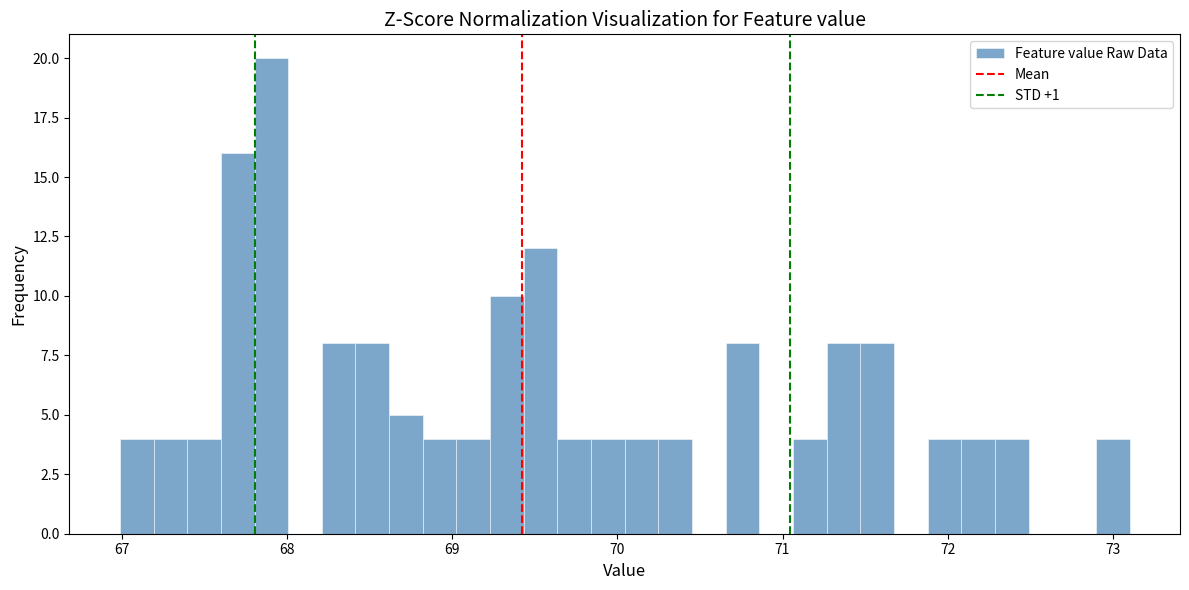

Around what value on the x-axis is the tallest bar? Give the approximate position of its centre, as read against the axis.

67.9